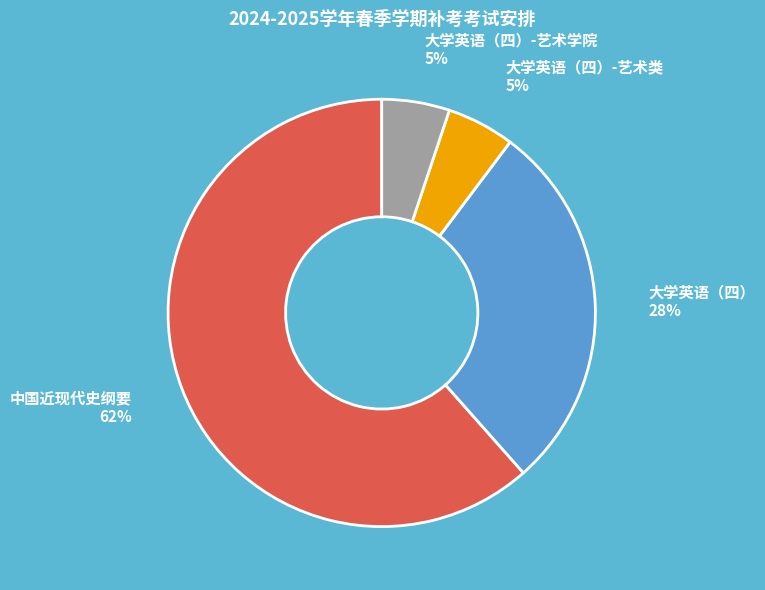

Which slice is the largest?

中国近现代史纲要